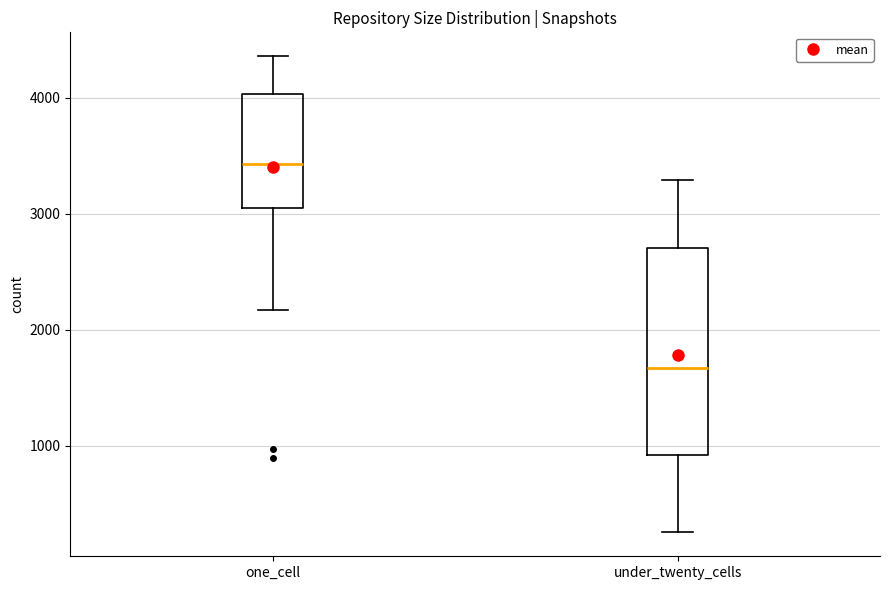

Which box's median line is the lowest?

under_twenty_cells